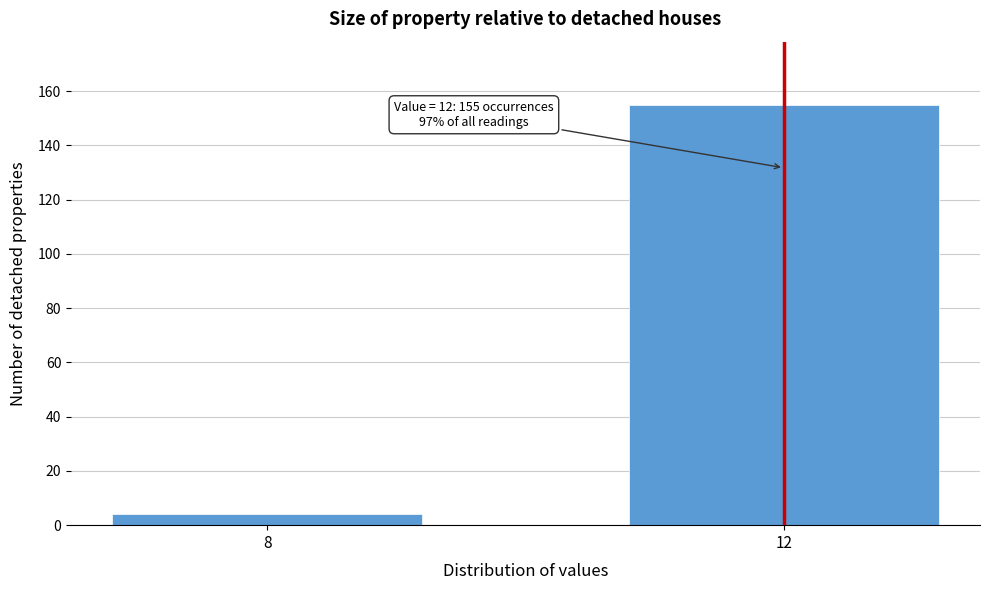

Reading left to right, list all the values displayed in this chart.

4	155